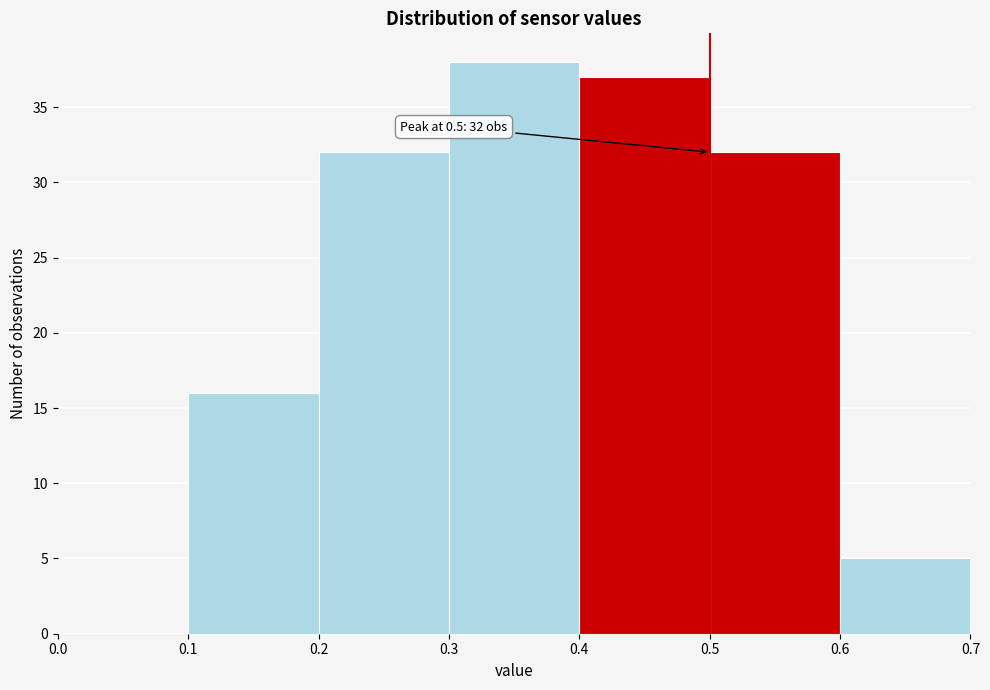

Which range on the x-axis has the tallest bar?

0.3 to 0.4